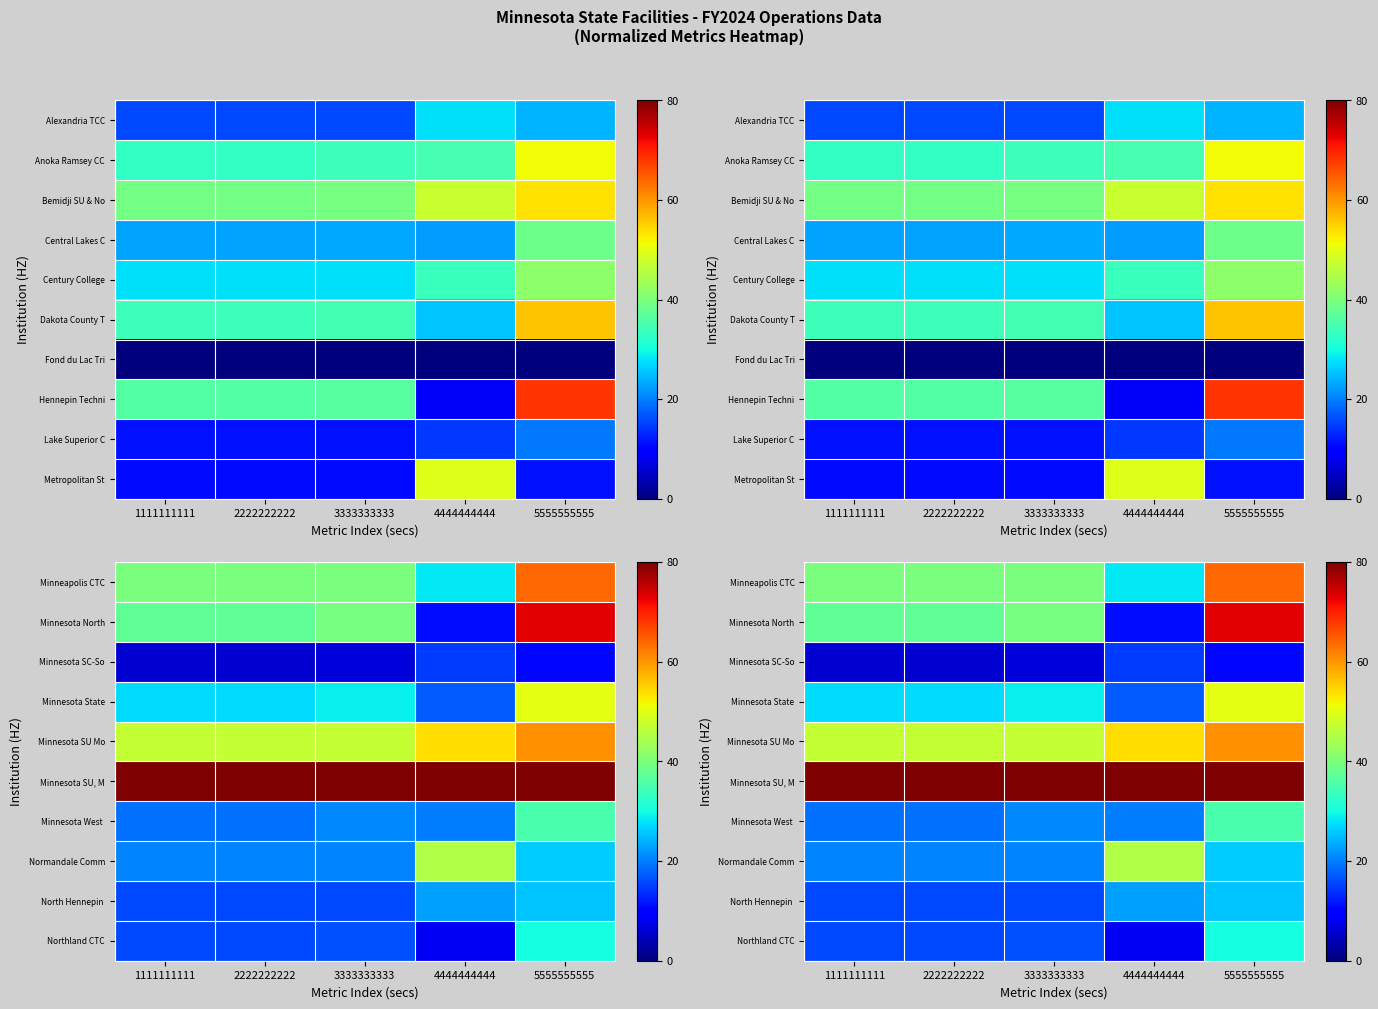

Between 2222222222 and 4444444444, which is larger?

2222222222